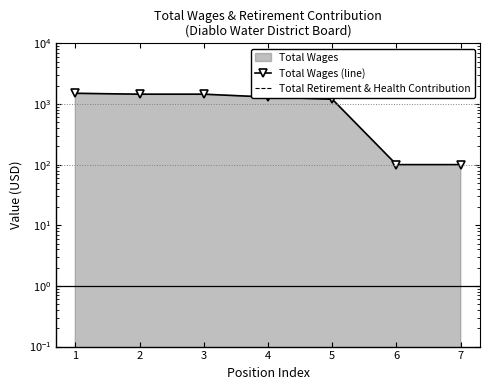

True or false: Total Retirement & Health Contribution and Total Wages (line) cross at least once.

False